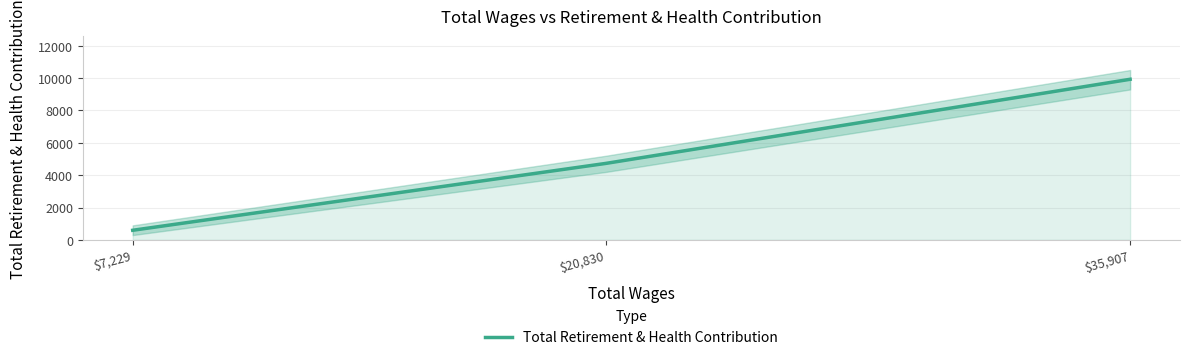

List the labels in order of value, largest first.

$35,907, $20,830, $7,229